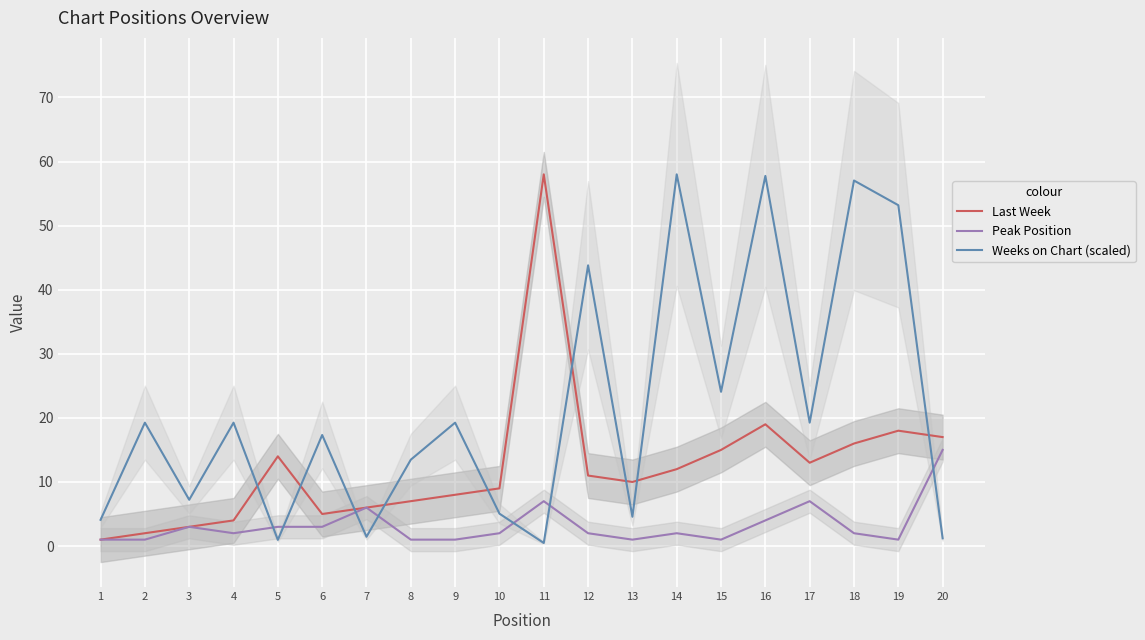

What is the difference between the maximum and second lowest values in the Last Week series?

56.0